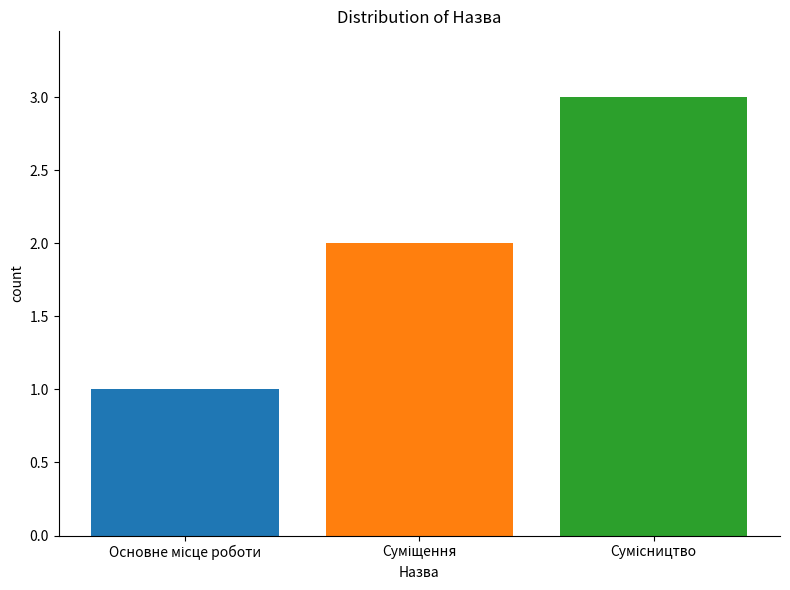

What is the average value?

2